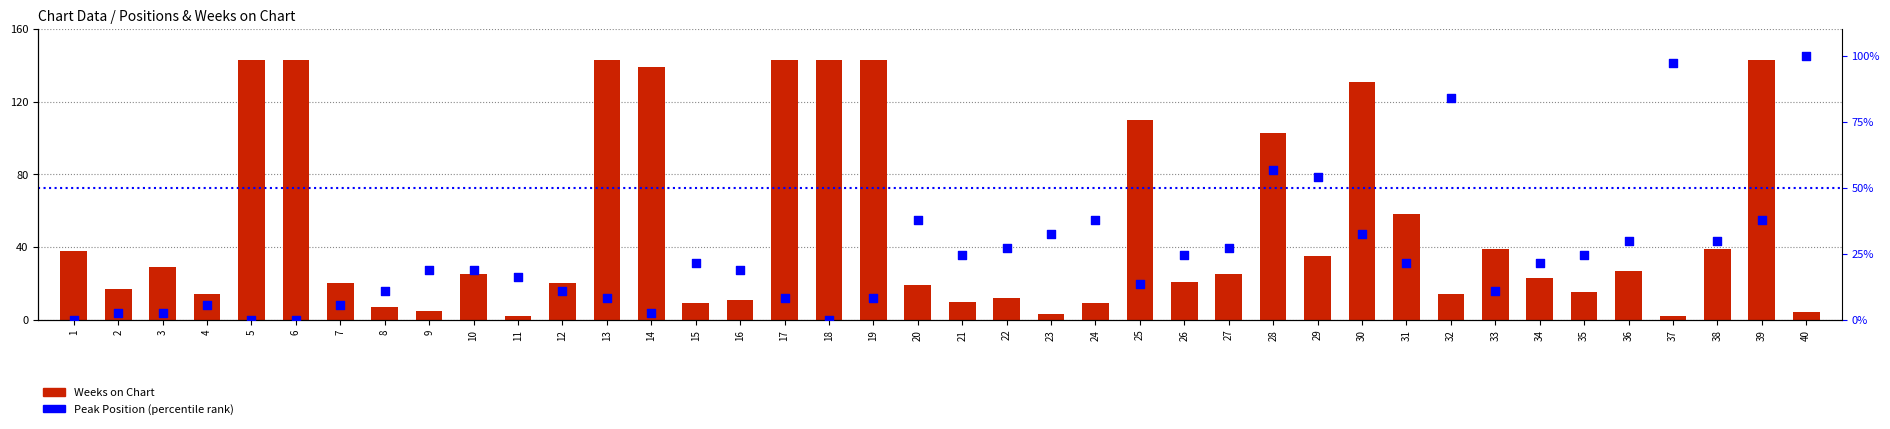

Which series contains the highest Y value?

Weeks on Chart